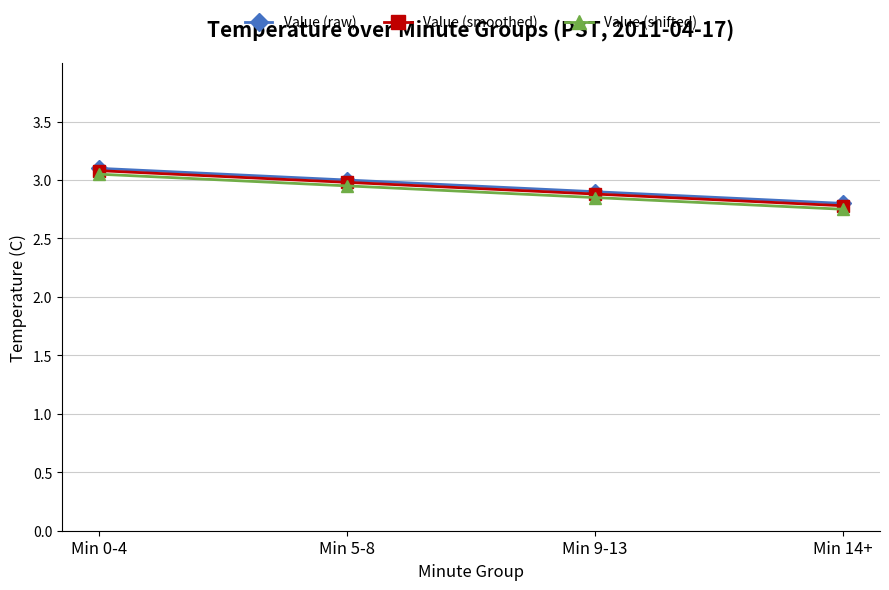

List the labels in order of Value (smoothed) value, smallest first.

Min 14+, Min 9-13, Min 5-8, Min 0-4